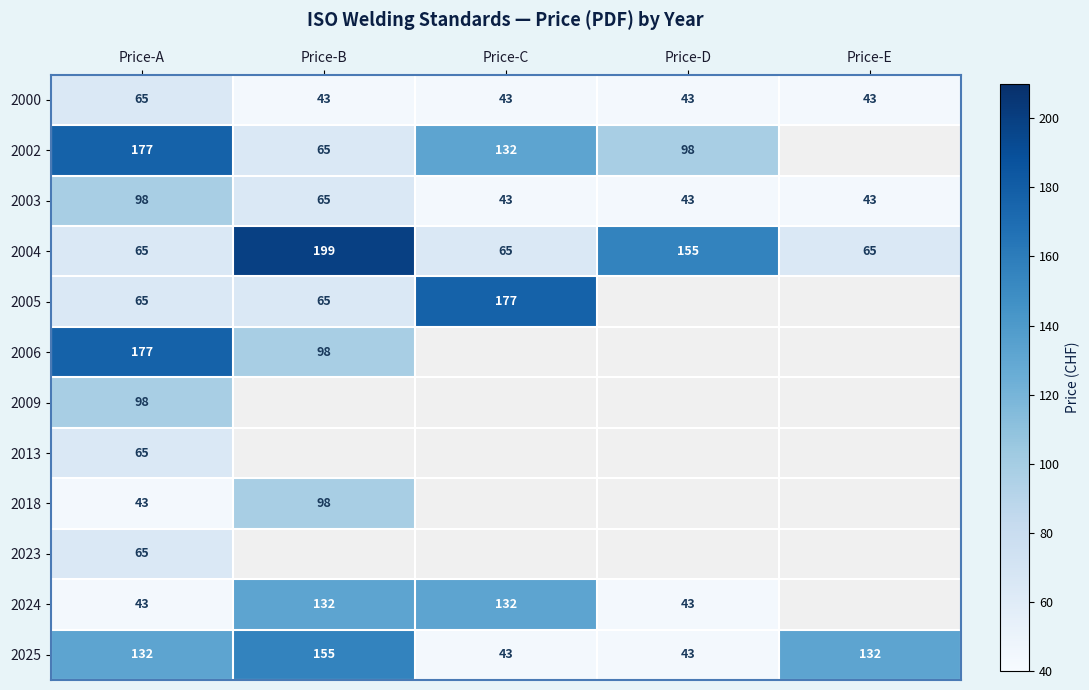

The 2025 series shows 43 at Price-C. True or false?

True